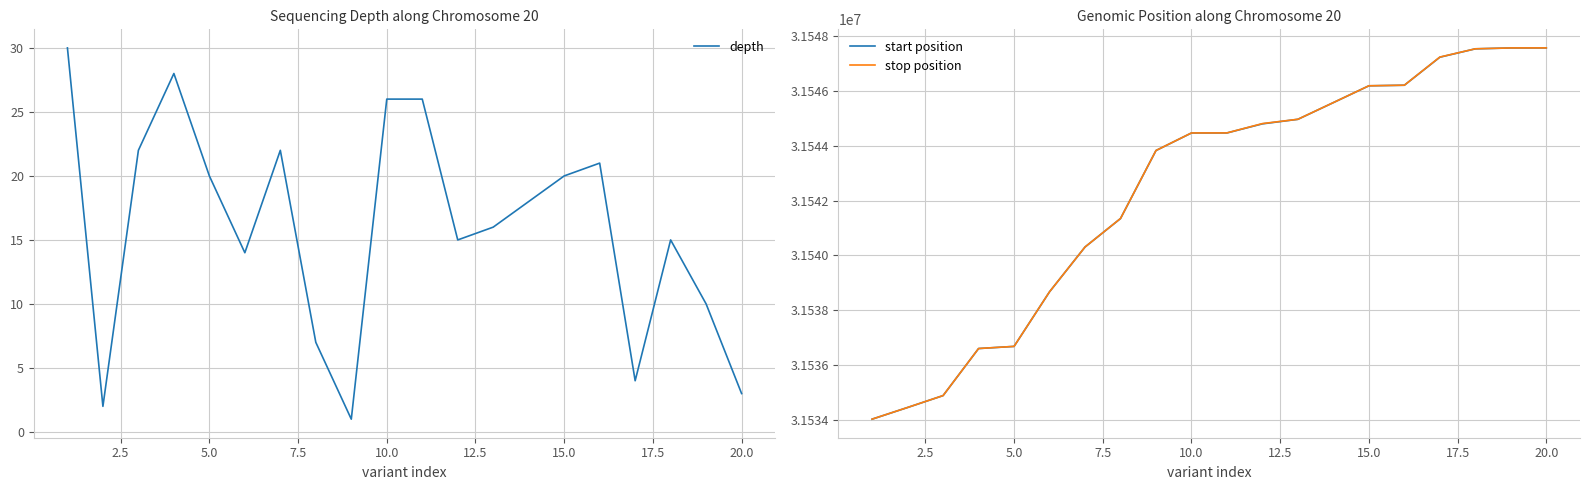

The depth series shows 20 at 15.0. True or false?

True